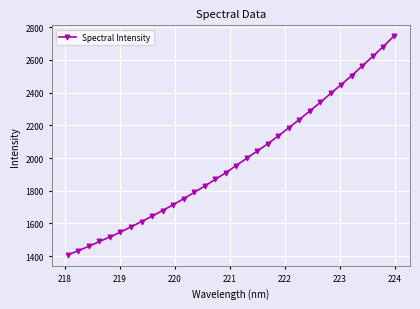

True or false: the data has more than 2 interior local peaks.

False